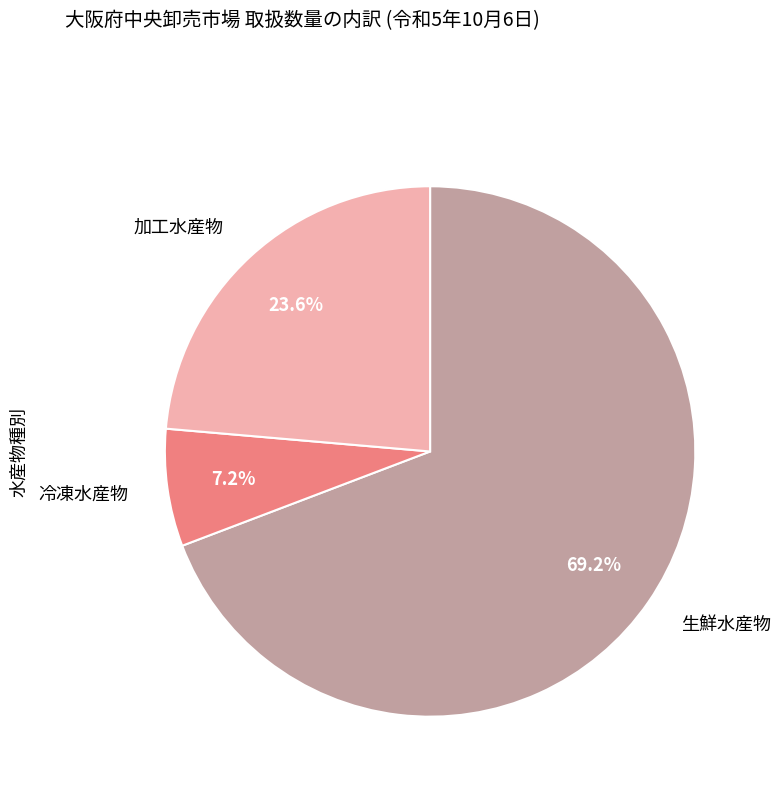

Is there a majority slice in this chart?

Yes